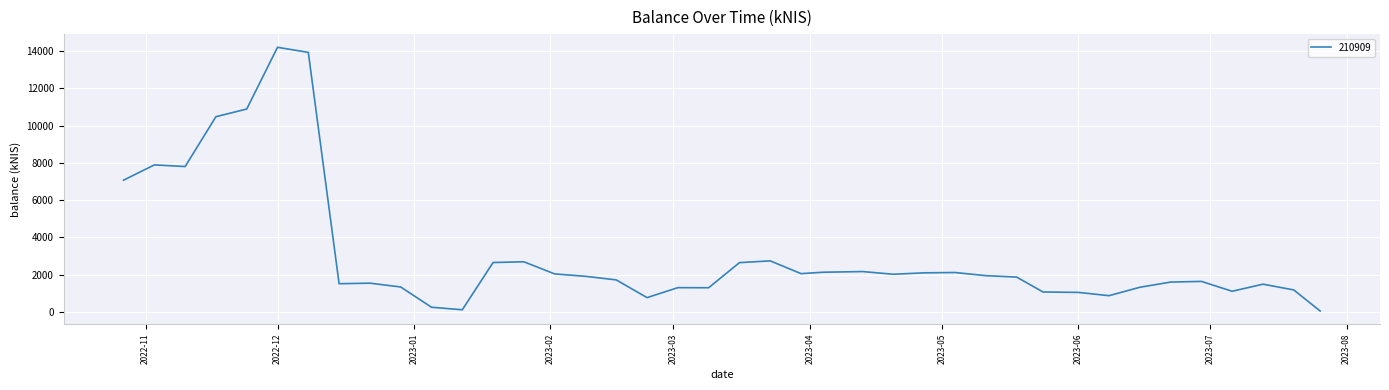

What is the maximum value shown in the chart?

14212.2